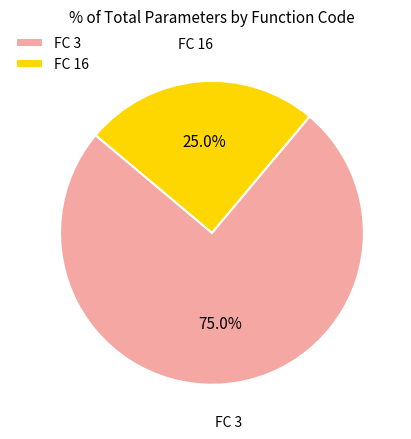

Rank the categories by value from lowest to highest.

FC 16, FC 3